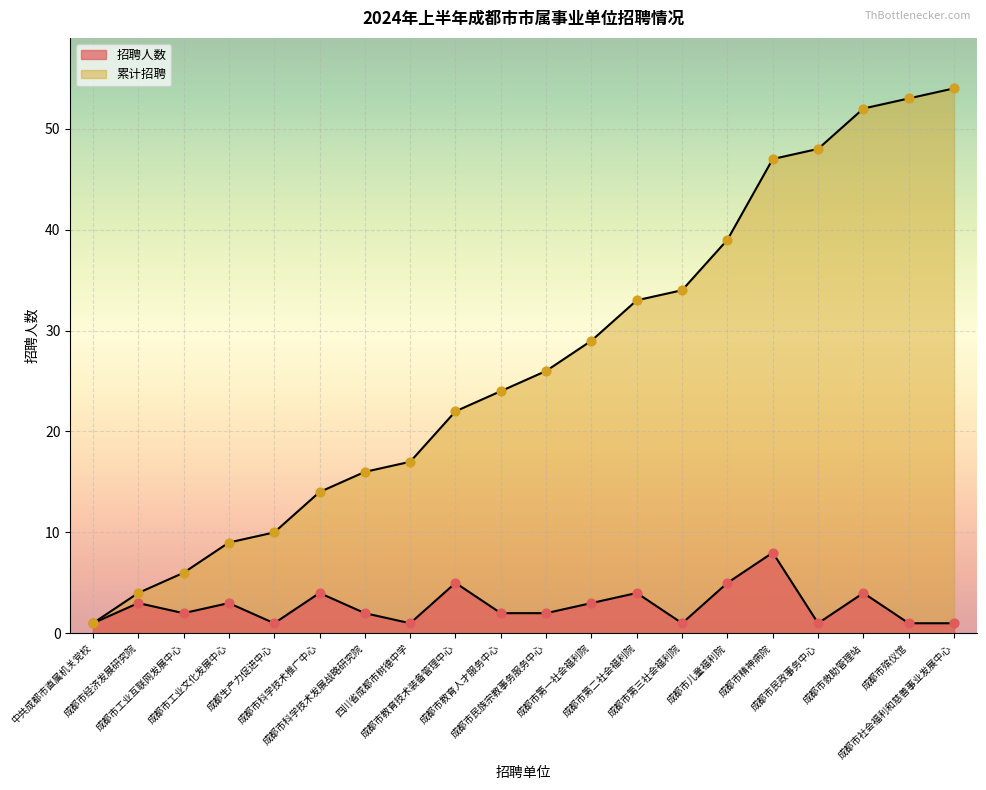

At how many categories does at least one series exceed 32?

8